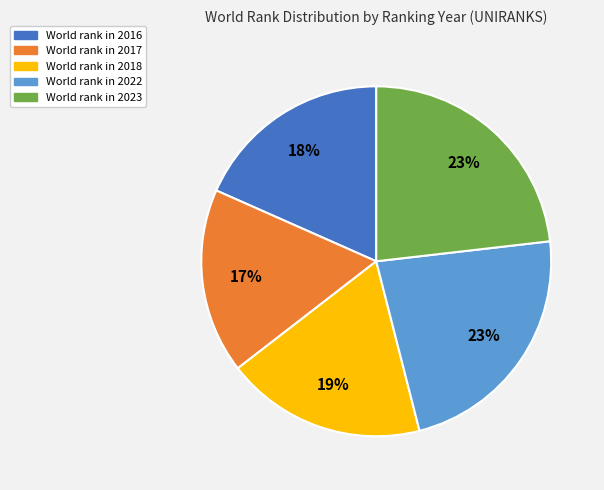

Does any single category account for the majority?

No